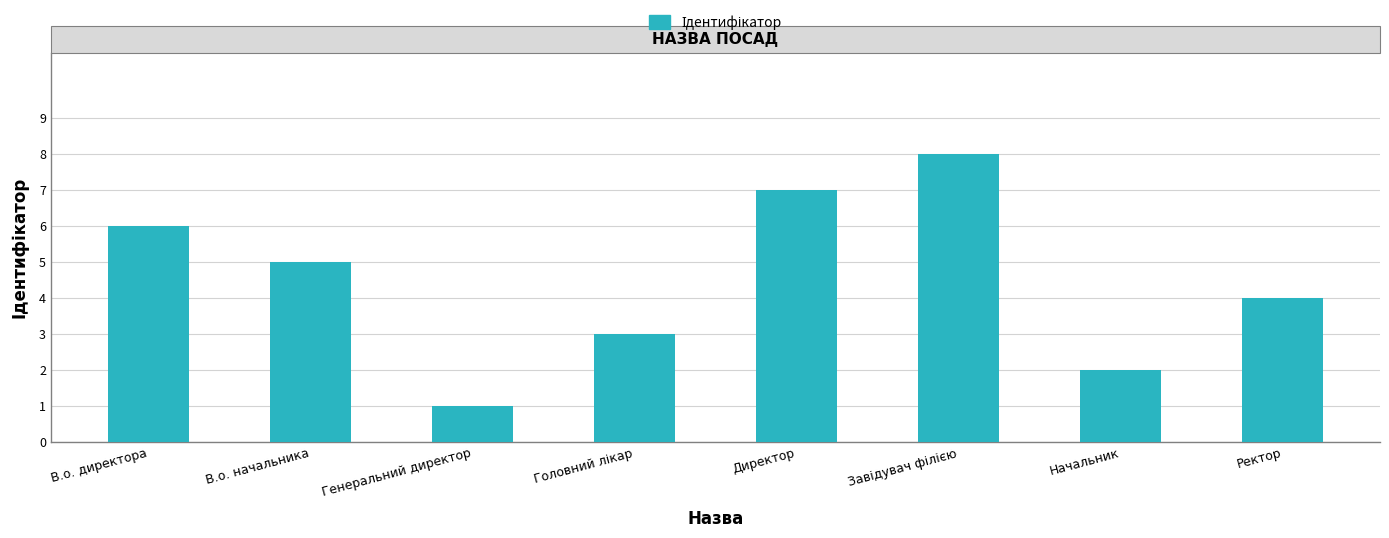

Which label corresponds to the smallest value in the chart?

Генеральний директор